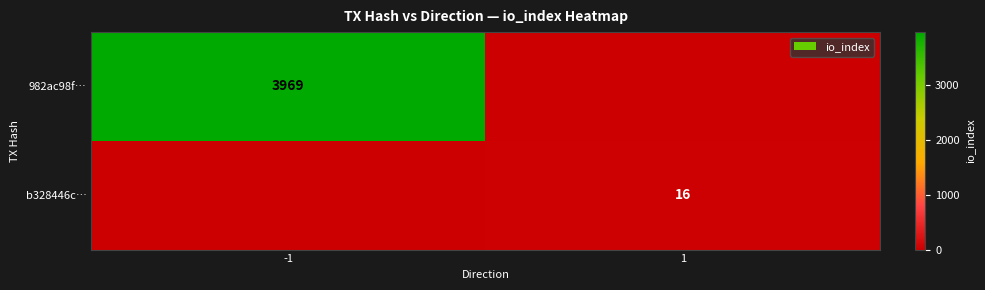

Is it true that 982ac98f… equals 3969 at -1?

True